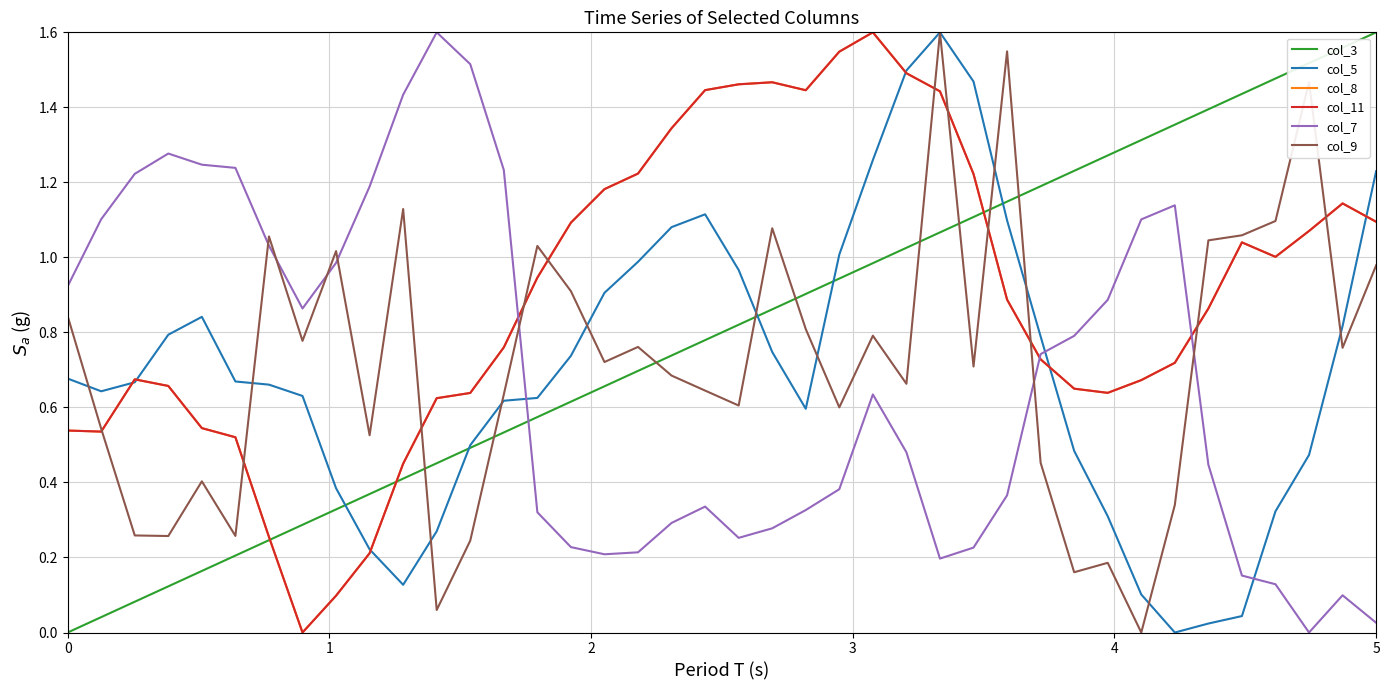

What is the sum of all col_11 values?

35.9